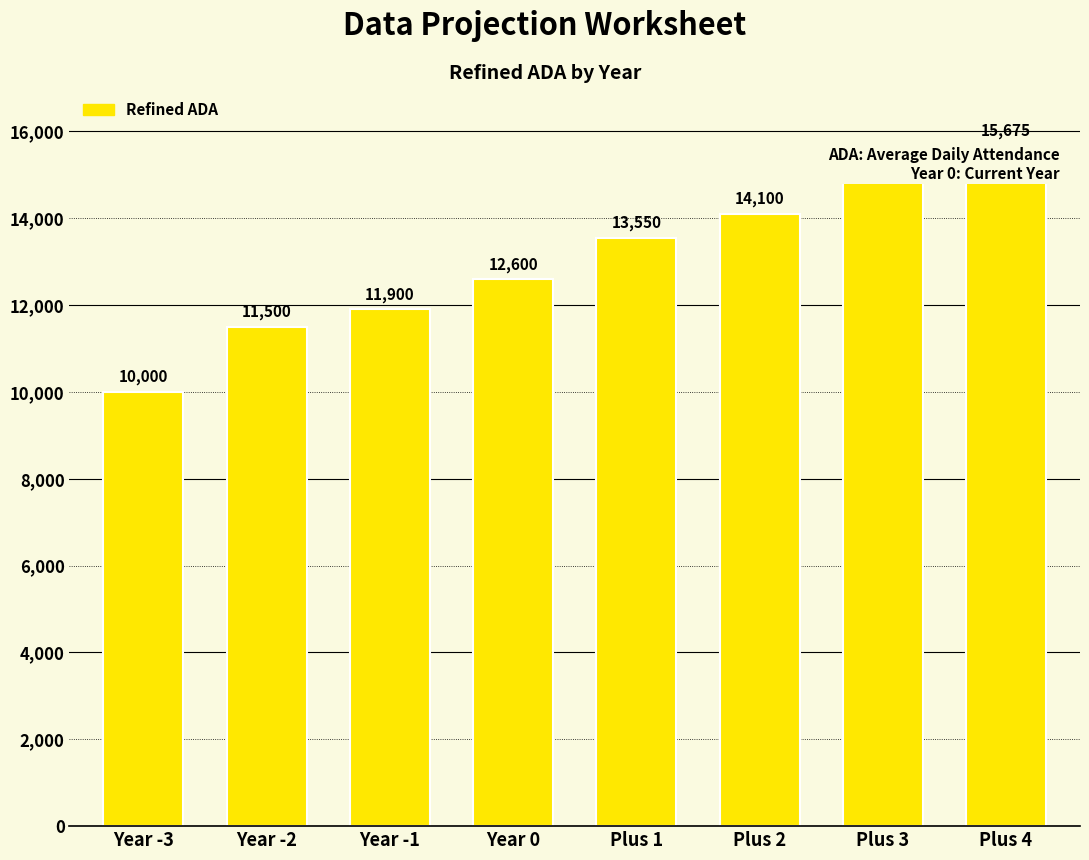

List the labels in order of value, smallest first.

Year -3, Year -2, Year -1, Year 0, Plus 1, Plus 2, Plus 3, Plus 4